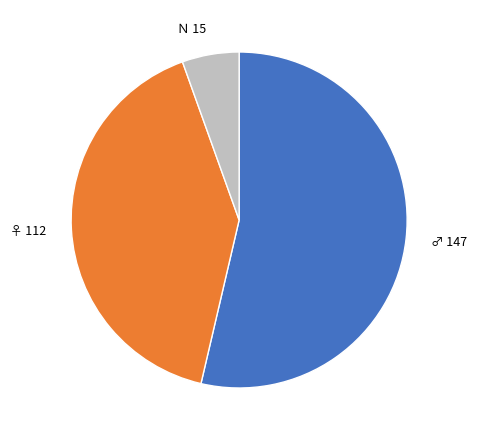

Do ♀ and Ｎ together represent more than half of the pie?

No